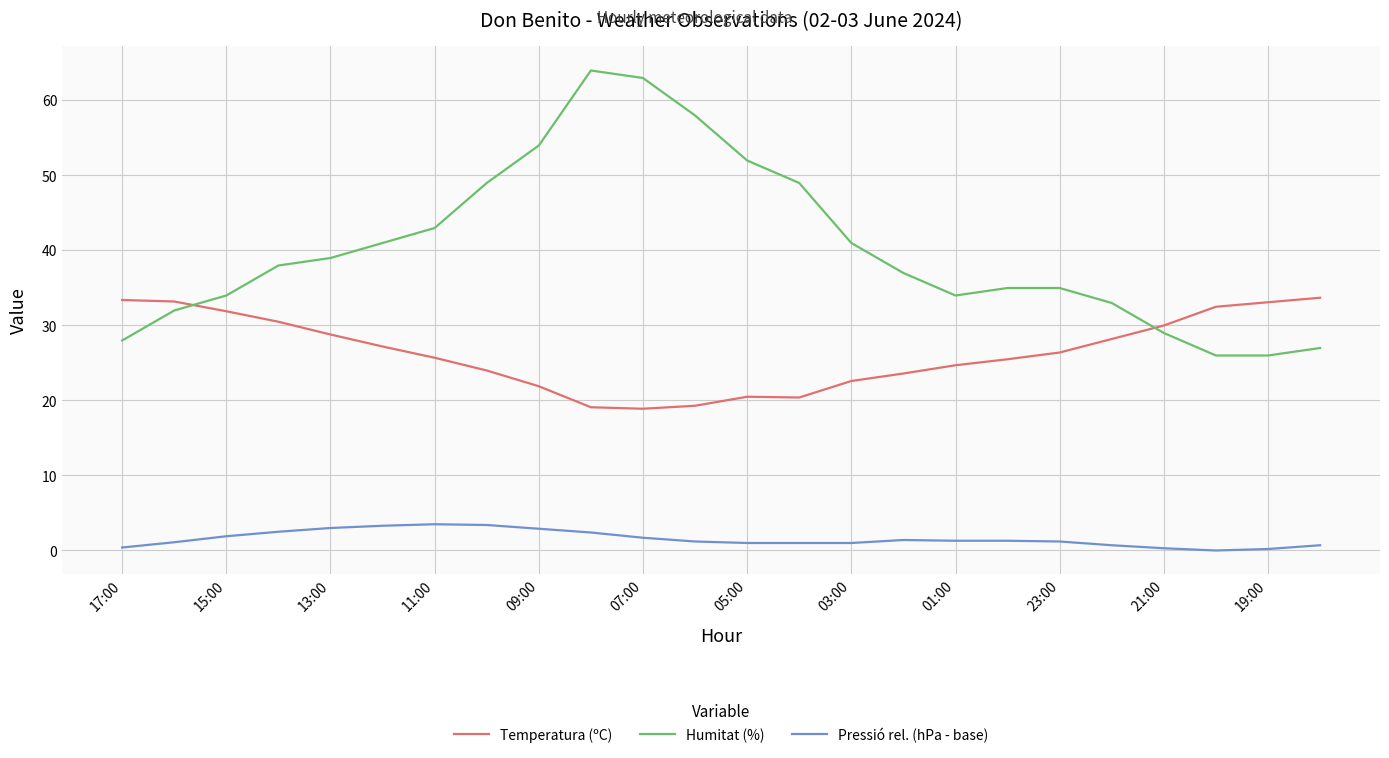

Rank the series by their maximum value, from lowest to highest.

Pressió rel. (hPa - base), Temperatura (ºC), Humitat (%)